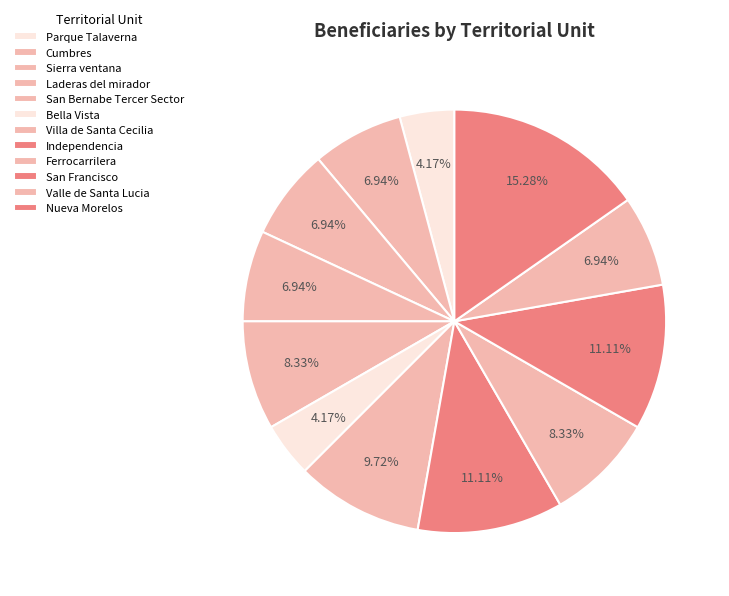

What percentage is NOT represented by Valle de Santa Lucia?

93.1%